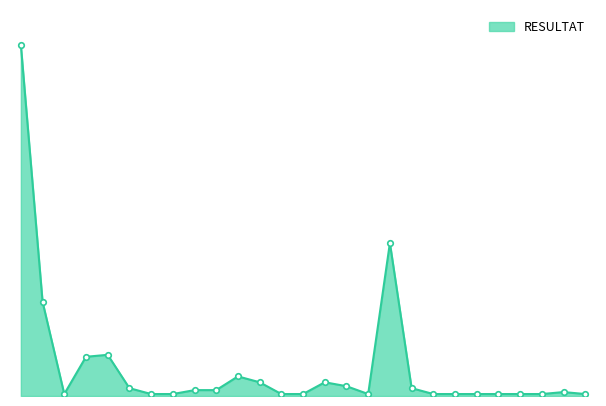

Does the chart display data point markers on the line(s)?

No